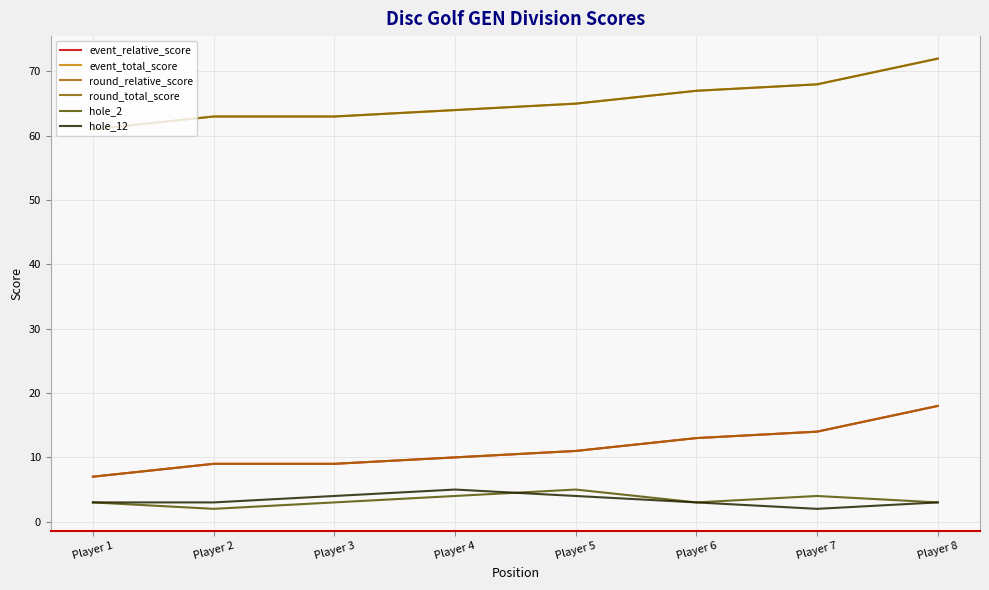

Rank the series by their maximum value, from lowest to highest.

hole_2, hole_12, event_relative_score, round_relative_score, event_total_score, round_total_score